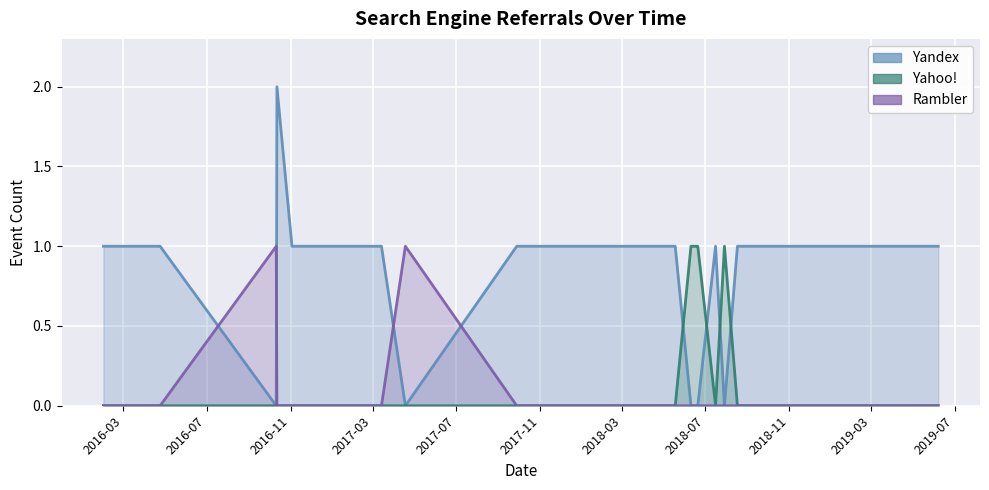

In Yahoo!, how many points are higher than both neighbors (excluding endpoints)?

1